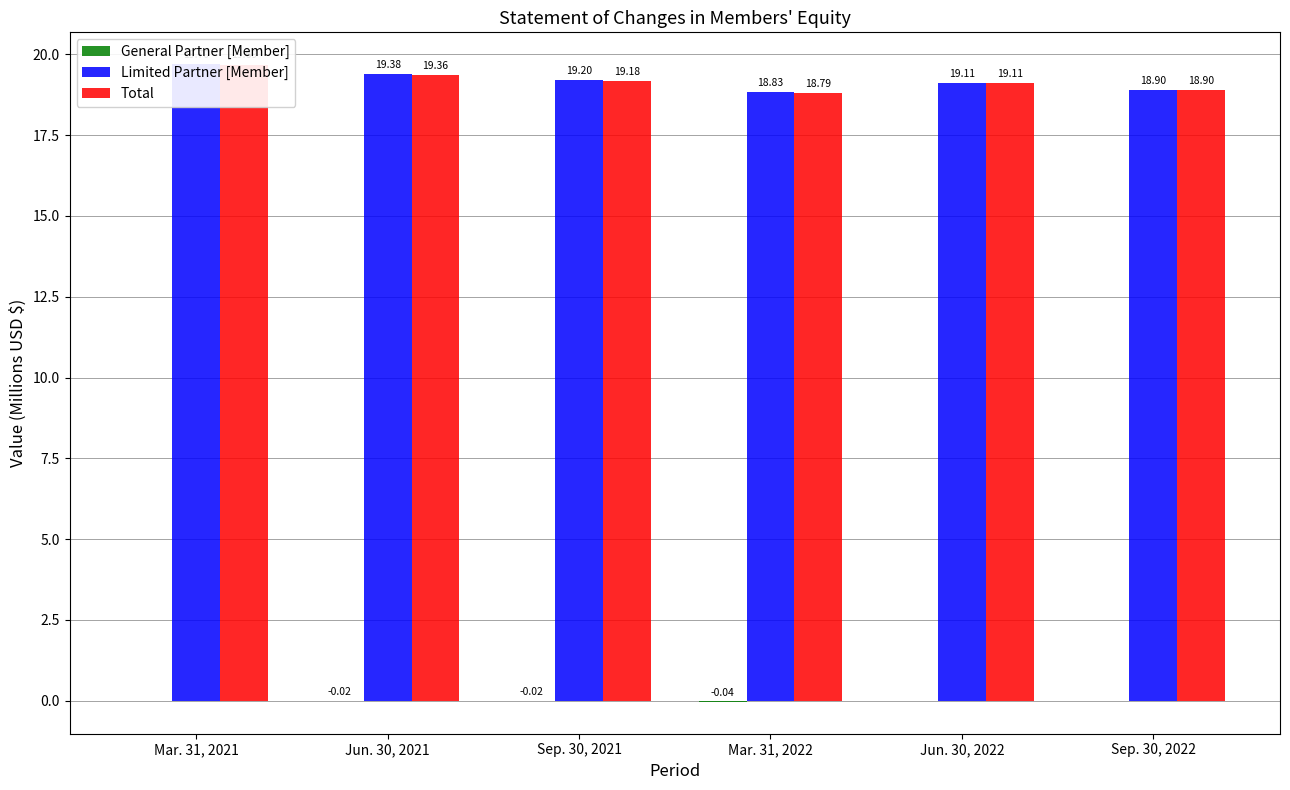

Which series has the largest total across all categories?

Limited Partner [Member]